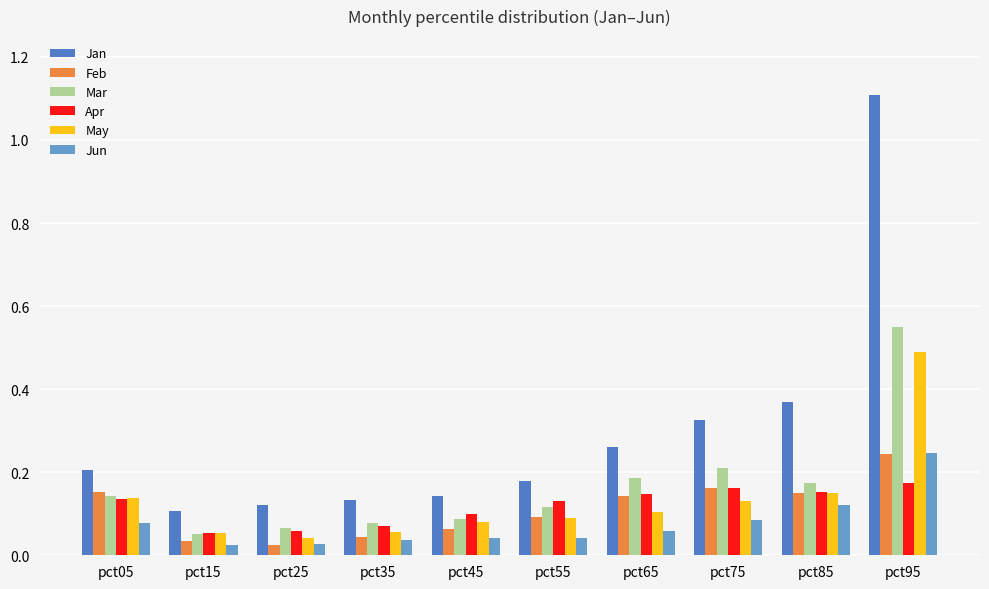

How many categories are shown in the chart?

10